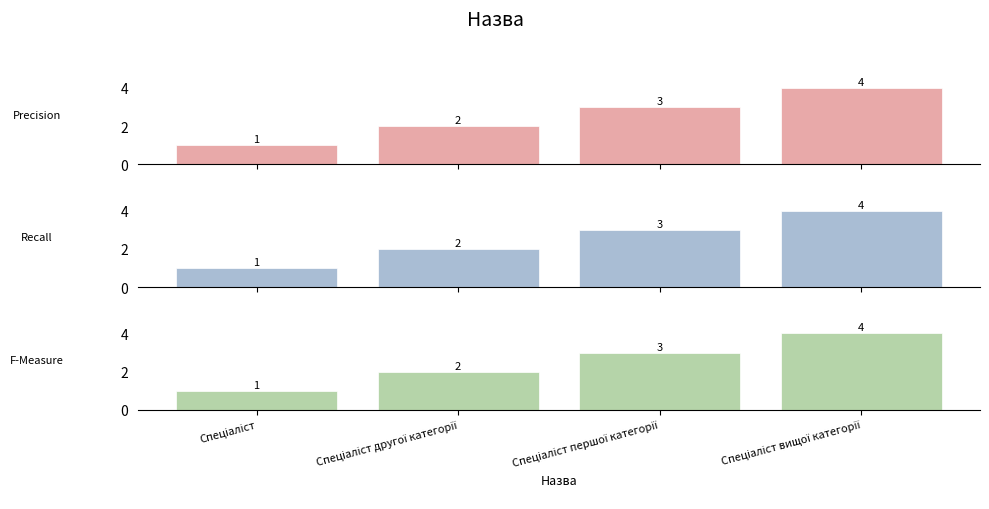

List the labels in order of value, largest first.

Спеціаліст вищої категорії, Спеціаліст першої категорії, Спеціаліст другої категорії, Спеціаліст